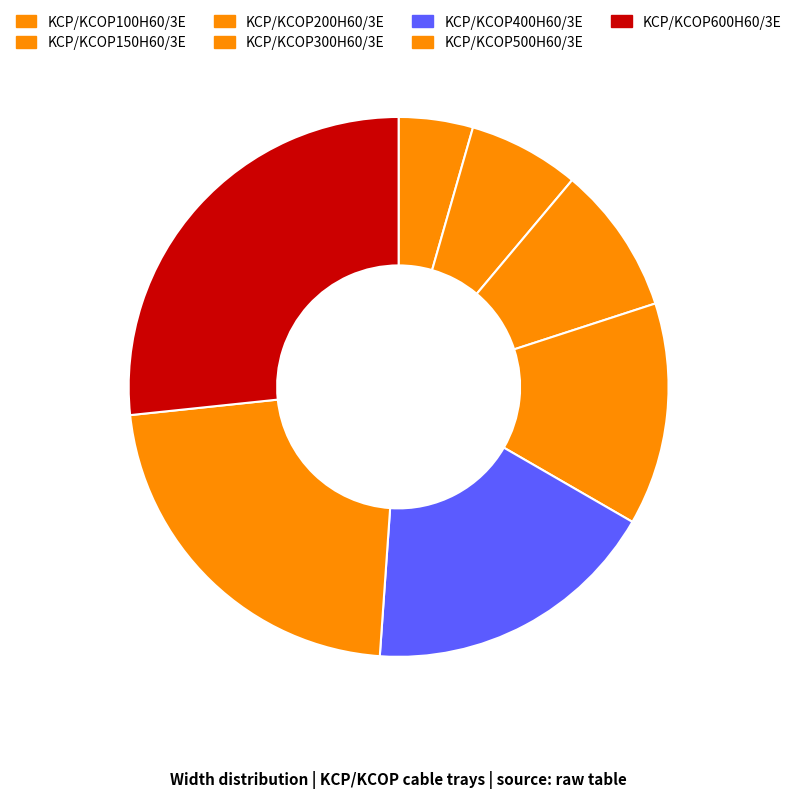

To the nearest percent, what percentage of the pie is KCP/KCOP500H60/3E?

22%